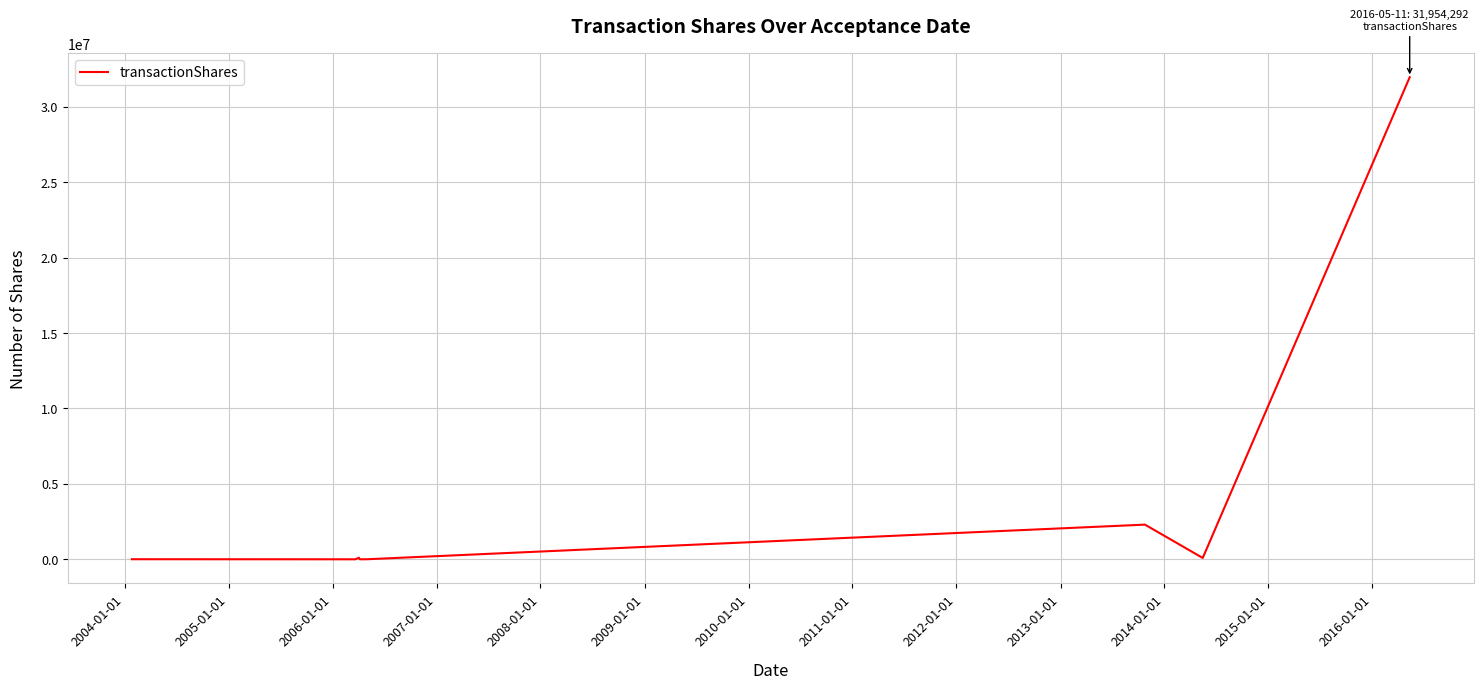

What is the maximum value shown in the chart?

31954292